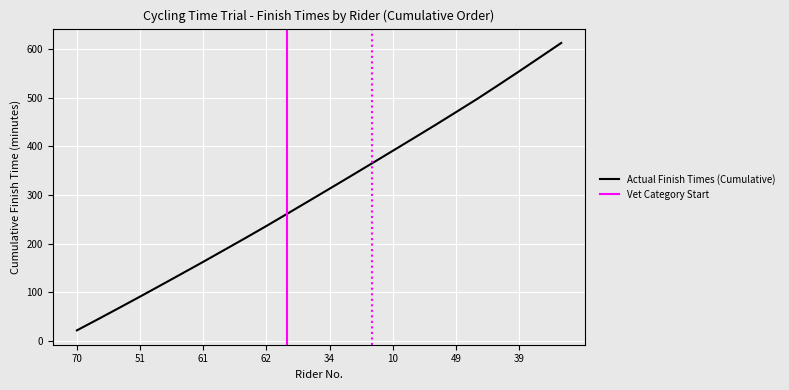

At which category does the chart reach its peak across all series?

8